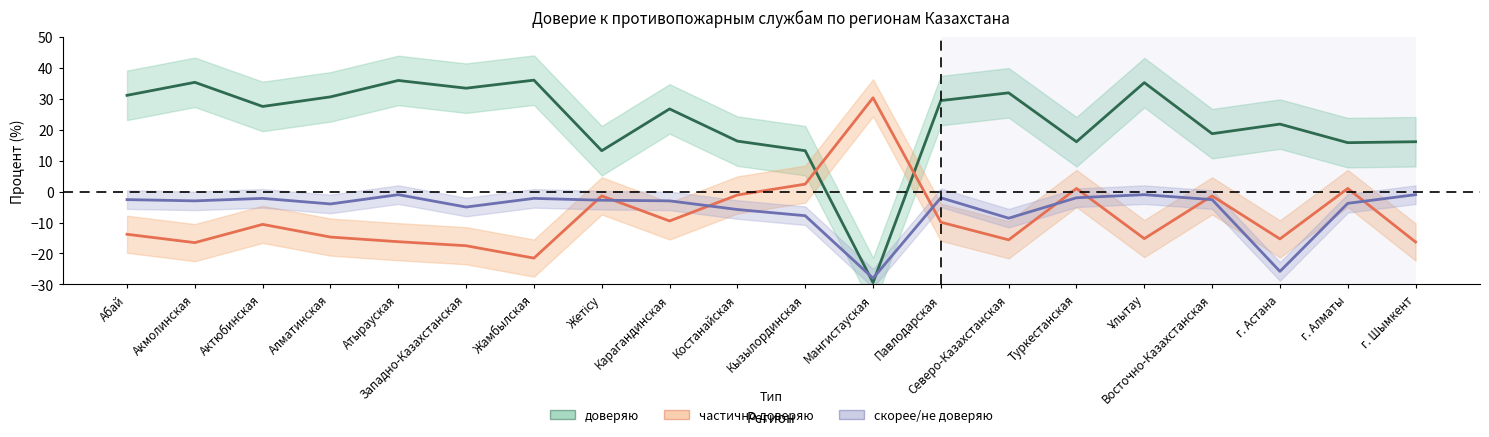

What is the value of the скорее не доверяю point at the 14th from the left?

-8.6